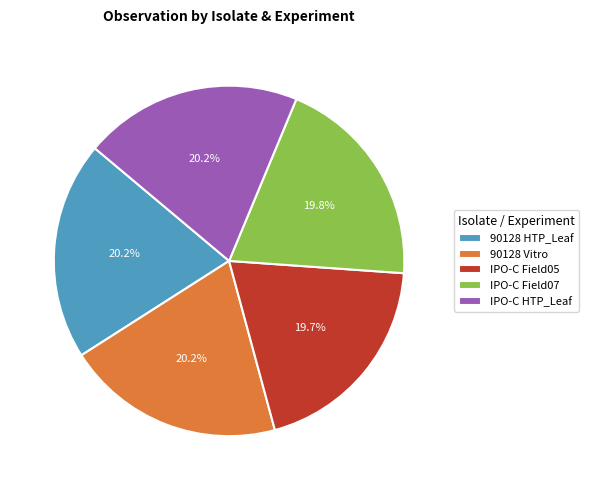

What is the ratio of the value at IPO-C Field07 to the value at IPO-C Field05?

1.0